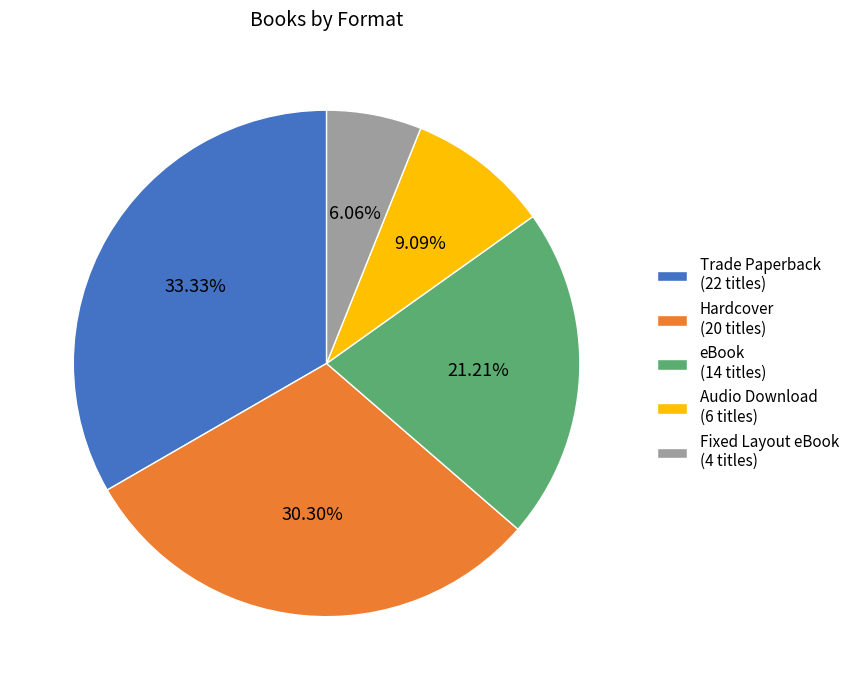

Approximately how many times larger is the value at Hardcover compared to Fixed Layout eBook?

5.0